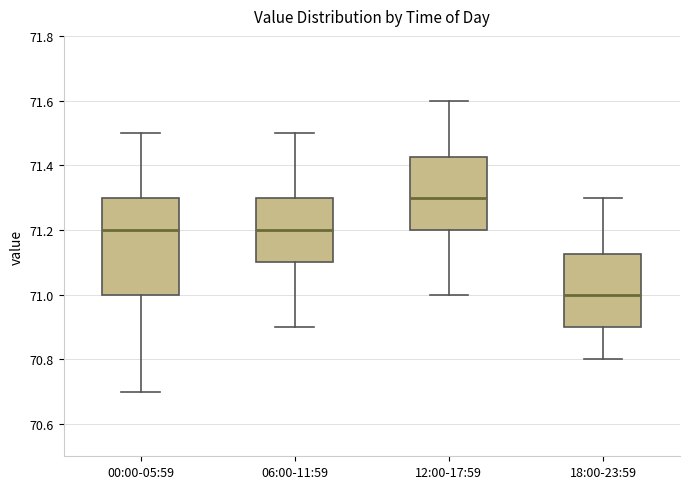

Which box's median line is the highest?

12:00-17:59